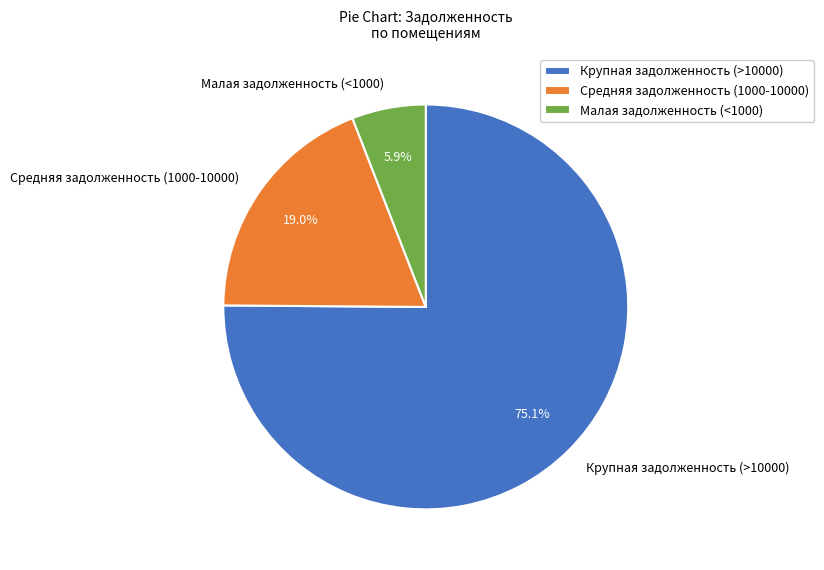

What percentage is NOT represented by Крупная задолженность (>10000)?

24.9%